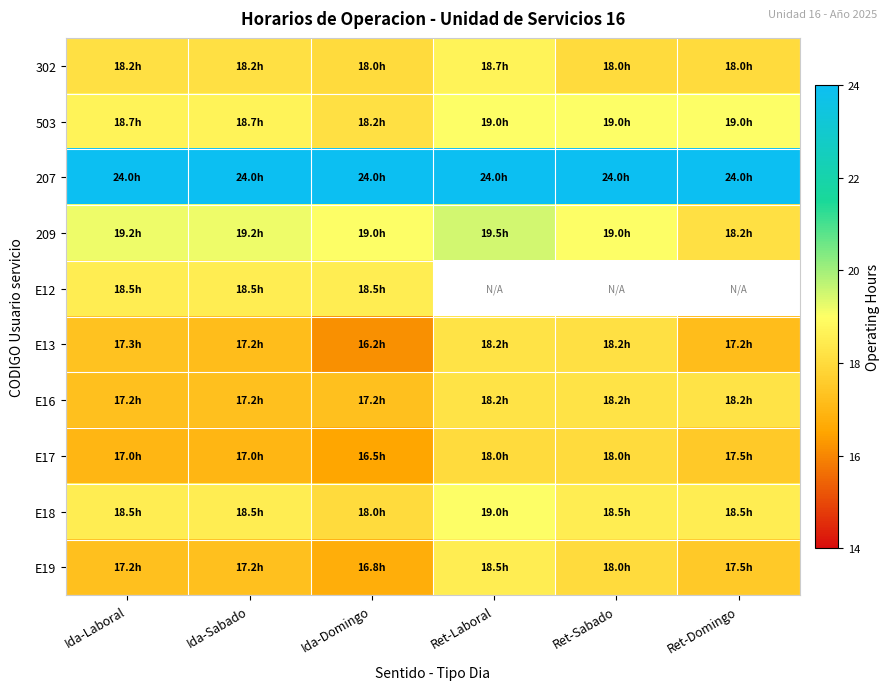

Which series has the largest total across all categories?

207